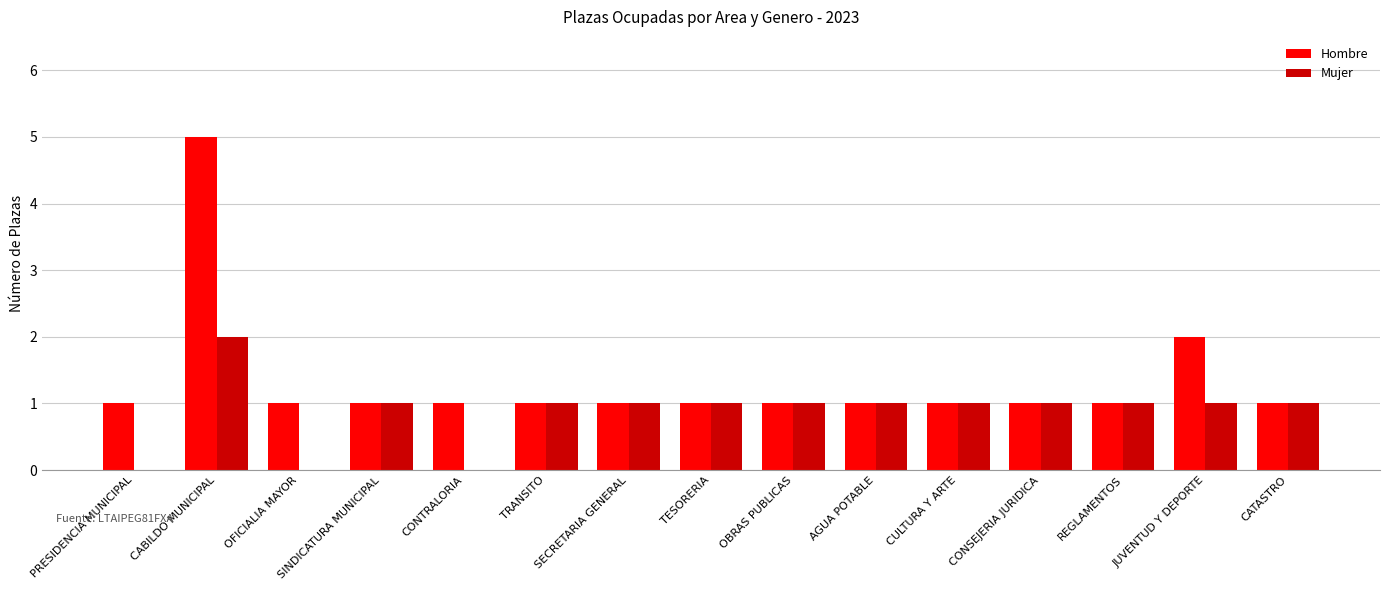

At which label does Mujer first exceed 1?

CABILDO MUNICIPAL